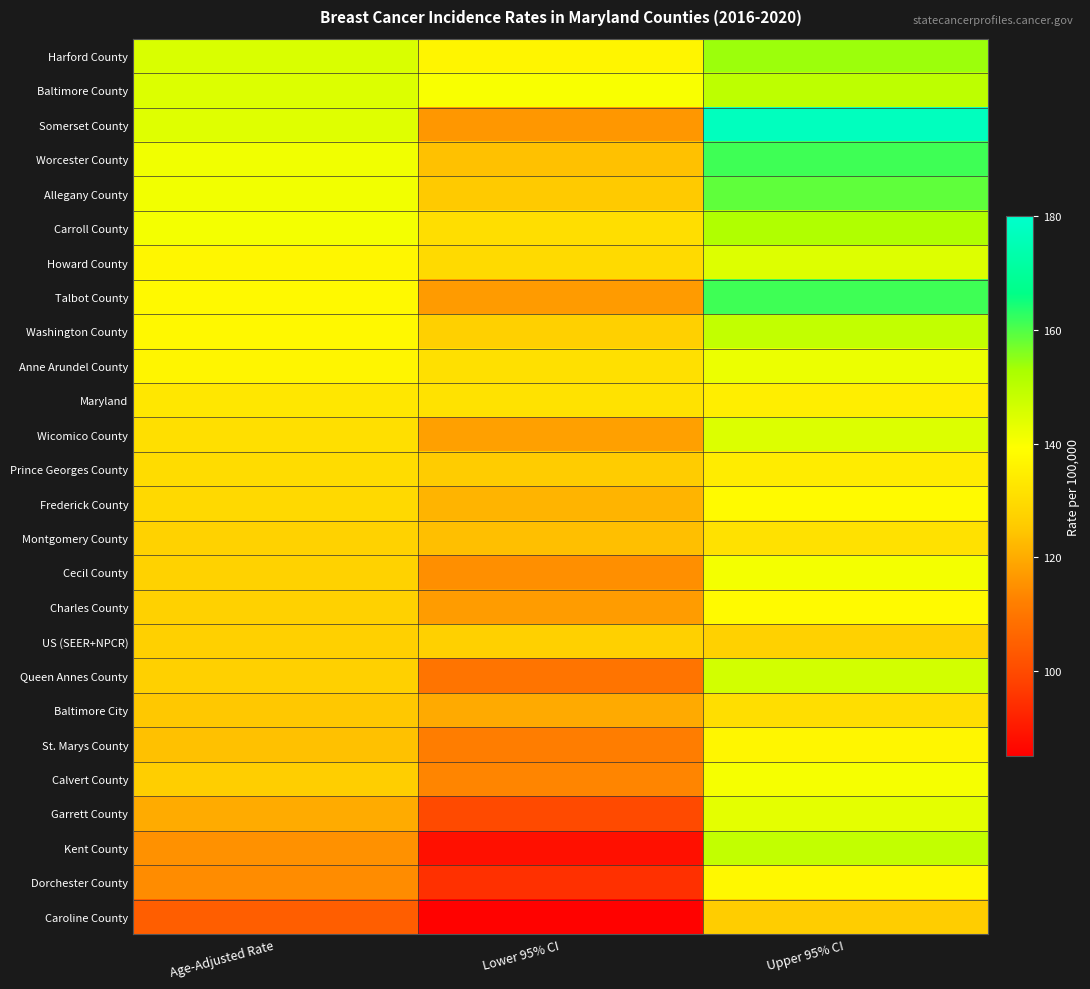

What is the spread (max minus min) of values at Upper 95% CI?

51.1